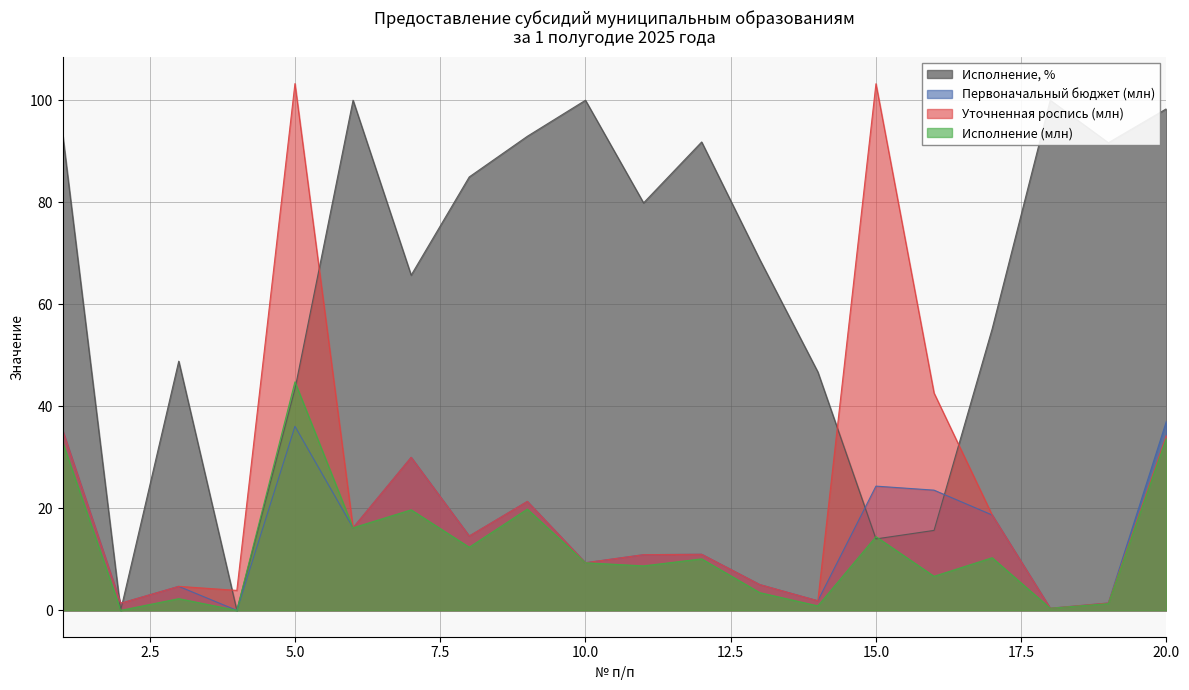

What is the sum of the Исполнение (млн) values at 10 and 8?

21.7